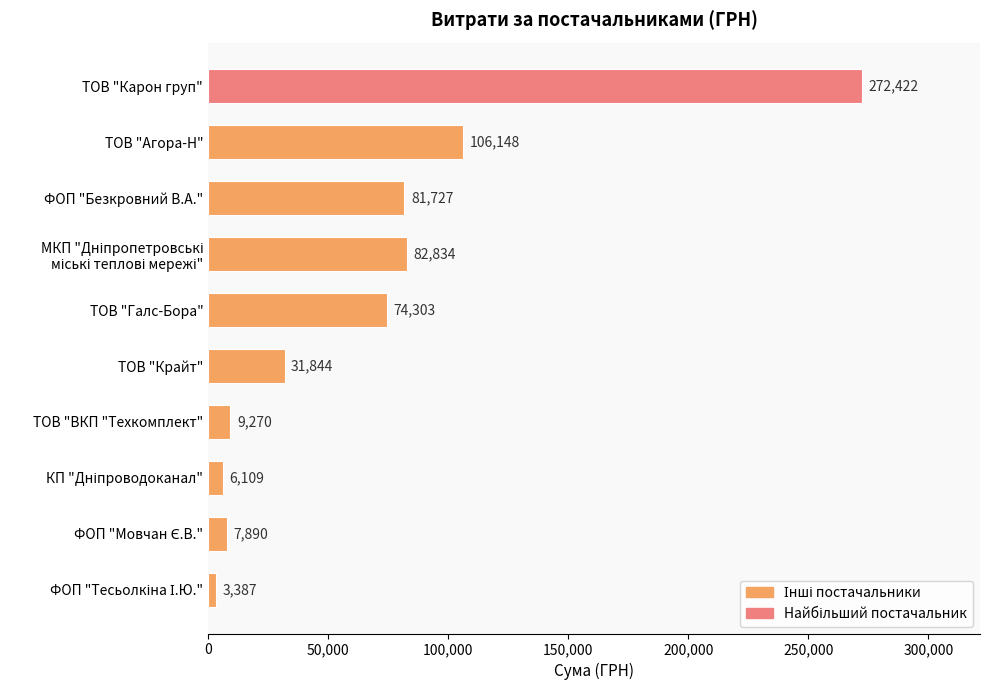

How many bars are there in total?

10